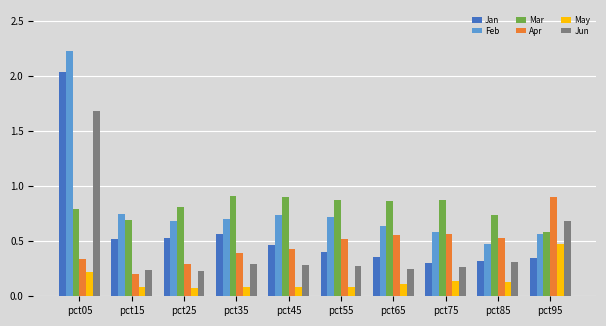

True or false: Mar has a value of 0.9 at pct75.

True